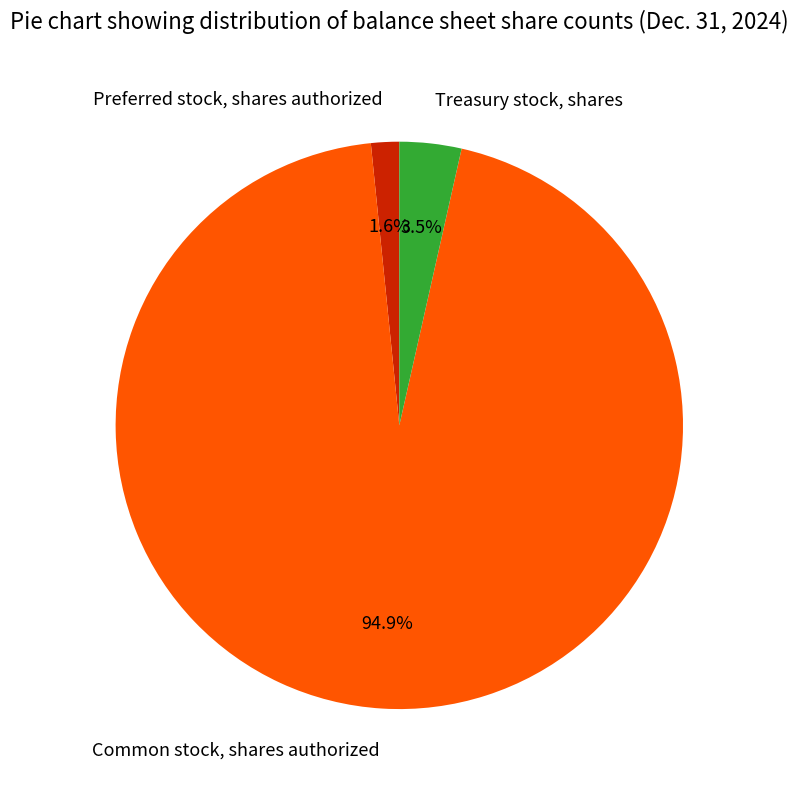

Rank the categories by value from highest to lowest.

Common stock, shares authorized, Treasury stock, shares, Preferred stock, shares authorized